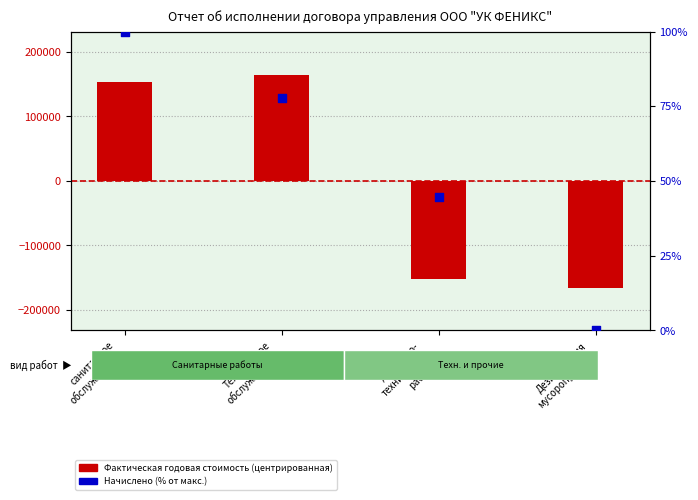

At how many categories does at least one series exceed 29675?

2